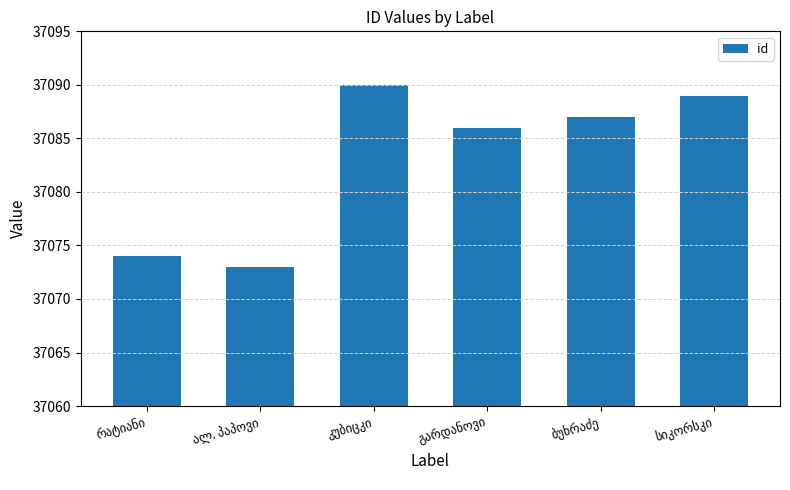

What is the maximum value shown in the chart?

37090